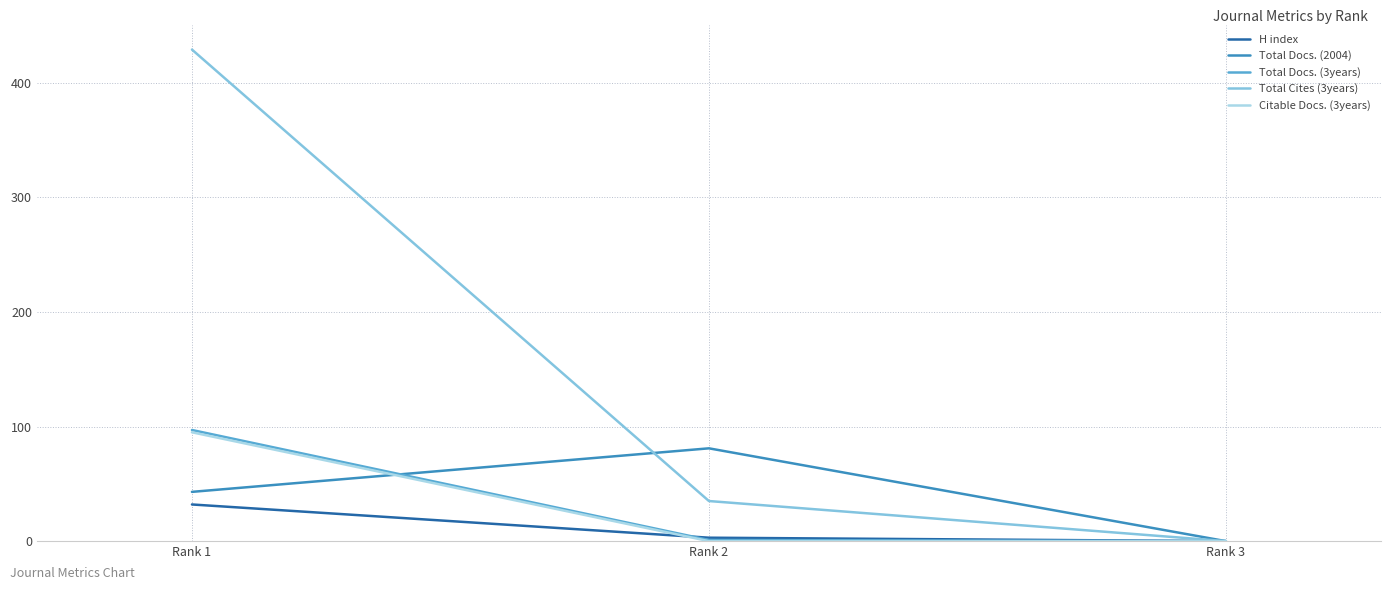

The value of Citable Docs. (3years) at Rank 2 is 0. True or false?

True